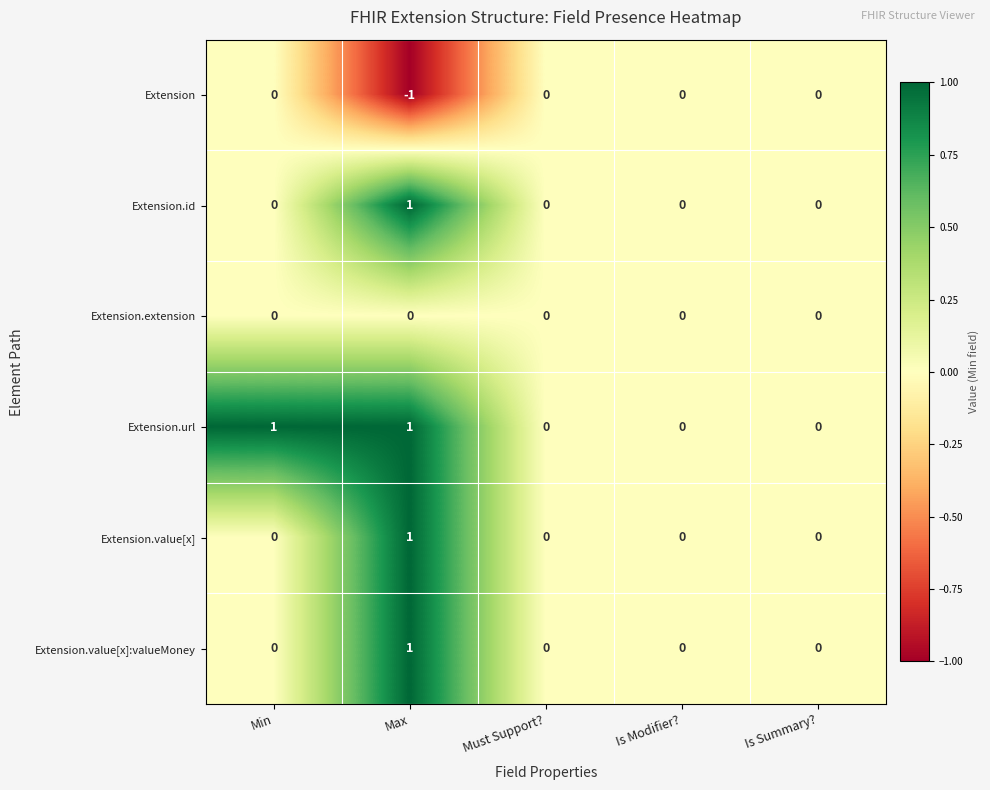

Between Min and Is Modifier?, which series saw the biggest shift?

Extension.url